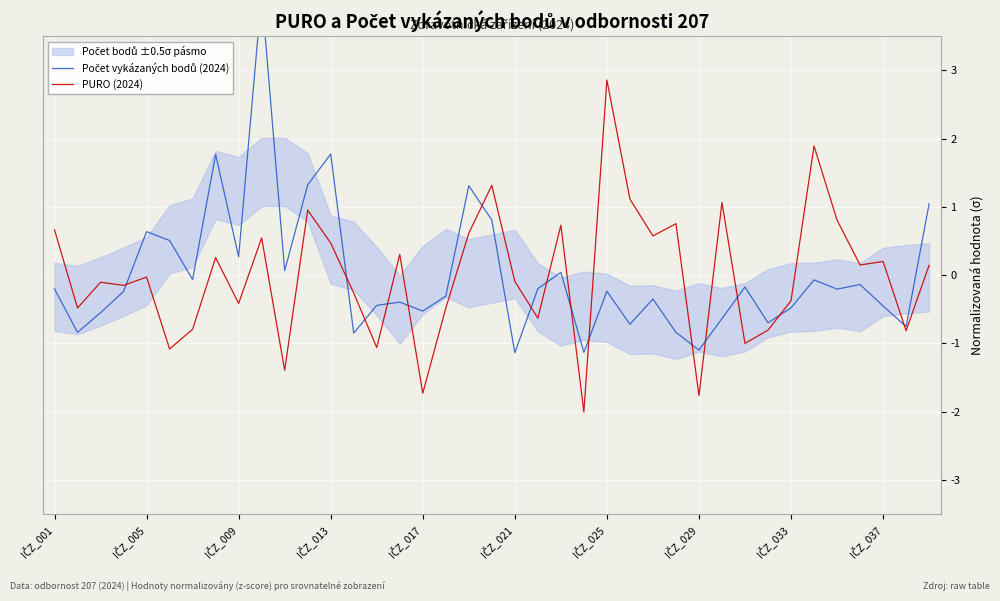

What is the lowest value of the PURO (2024) series?

-2.0